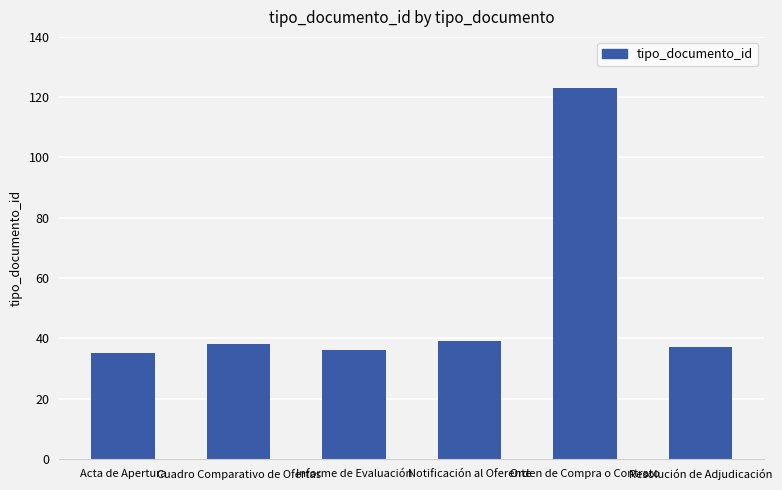

Which category has the highest value across all series?

Orden de Compra o Contrato